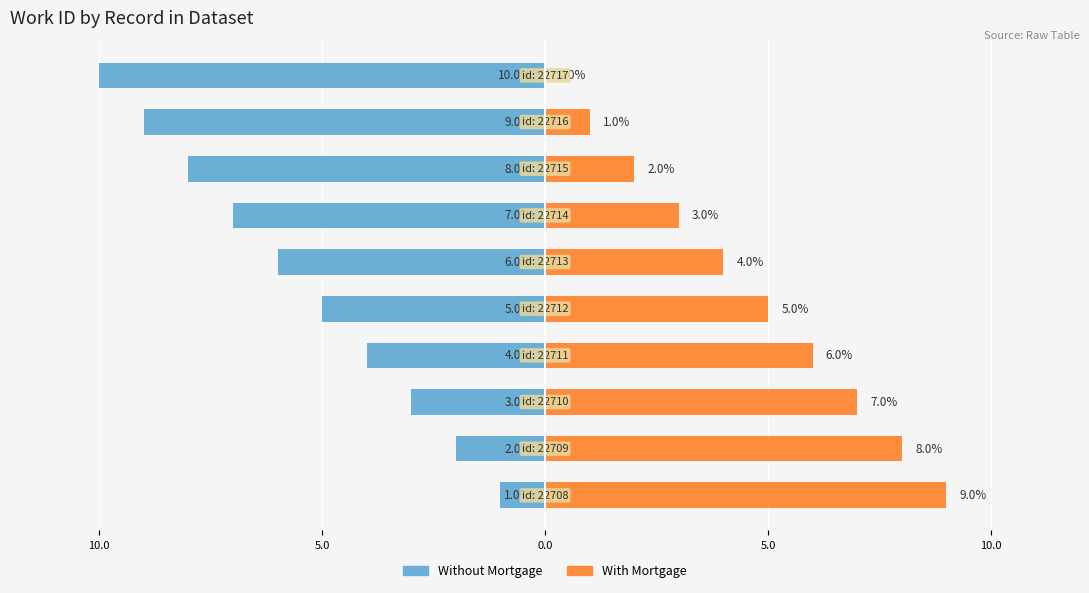

What are all the series names shown in the legend?

Without Mortgage, With Mortgage